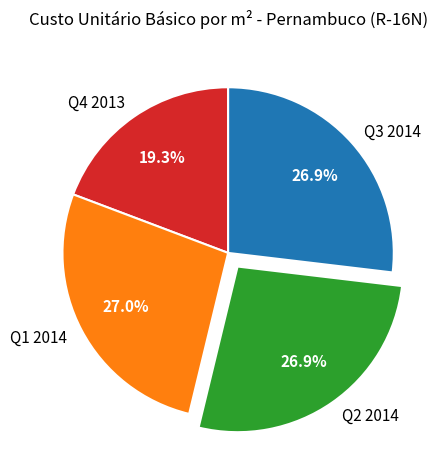

How many segments does this pie chart have?

4